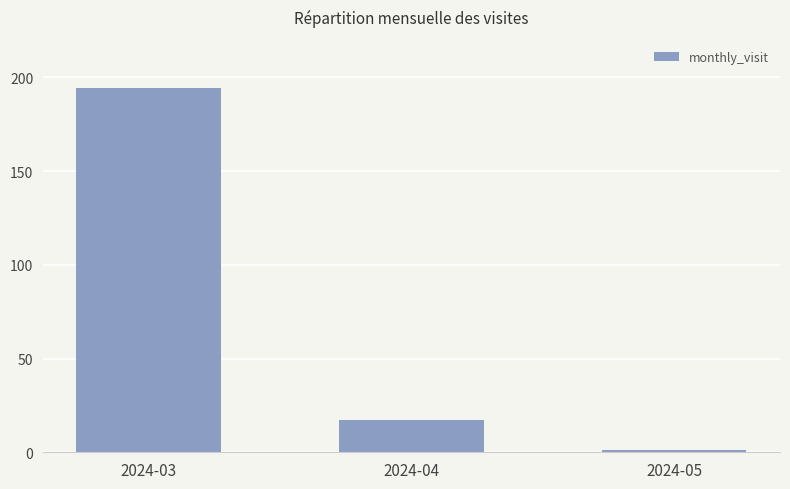

Approximately how many times larger is the value at 2024-04 compared to 2024-03?

0.1